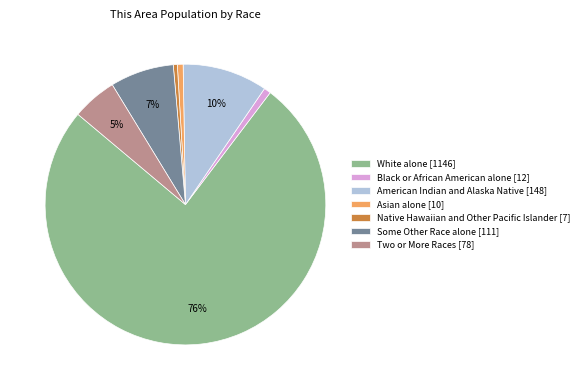

What percentage is the Two or More Races slice, to the nearest percent?

5%